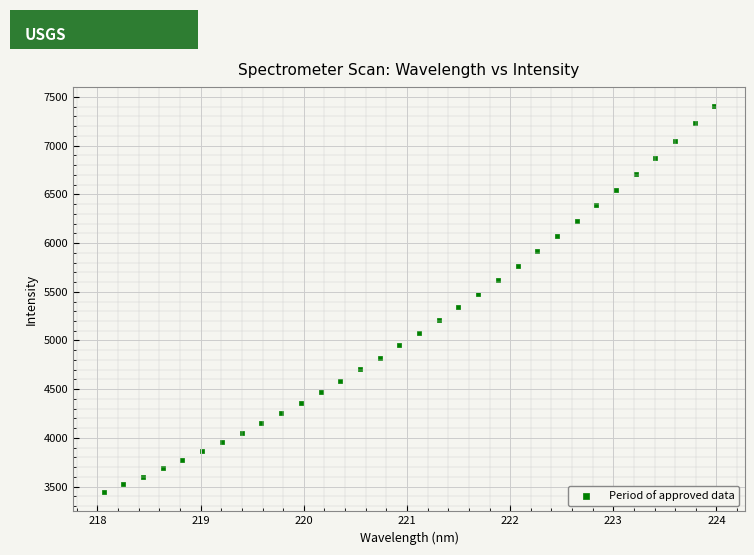

What is the range of Y values (max minus min)?

3964.4